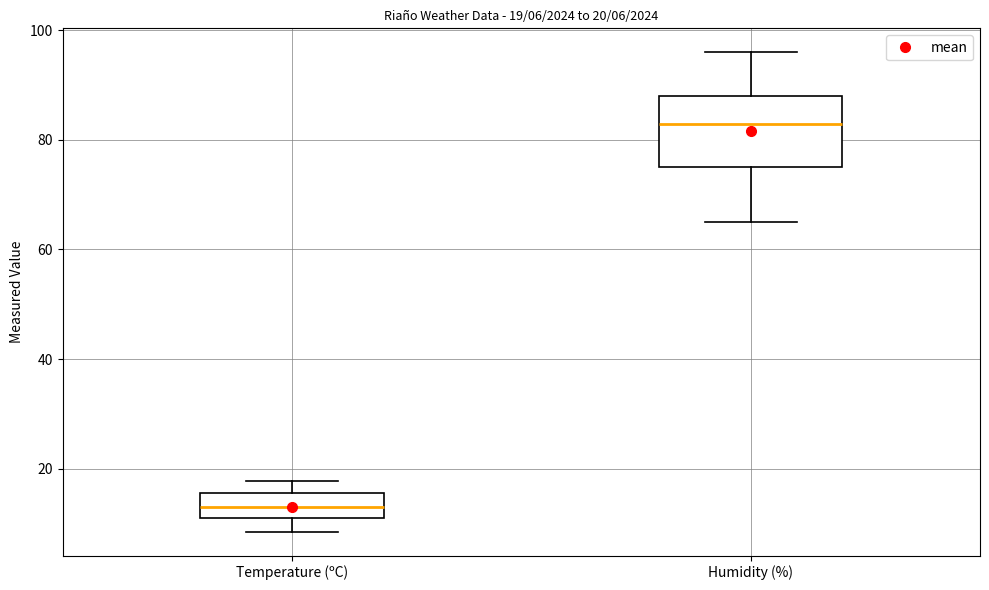

Which box's median line is the lowest?

Temperature (ºC)